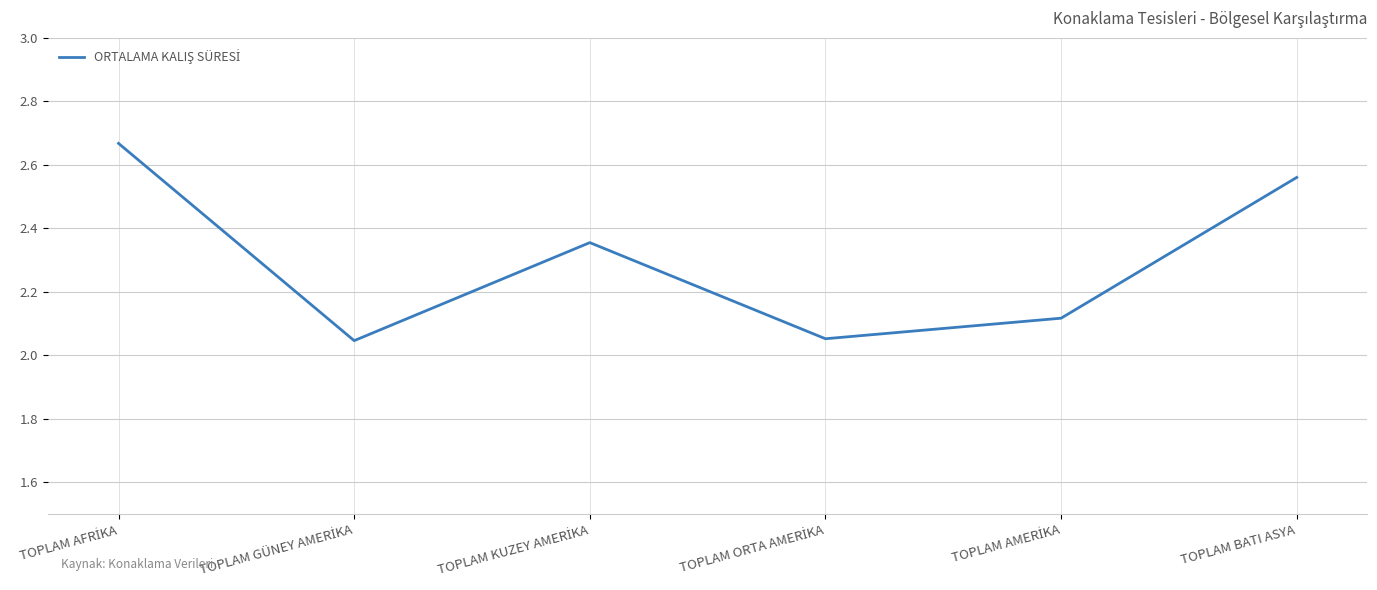

How many interior local valleys (lower than both neighbors) does the data have?

2